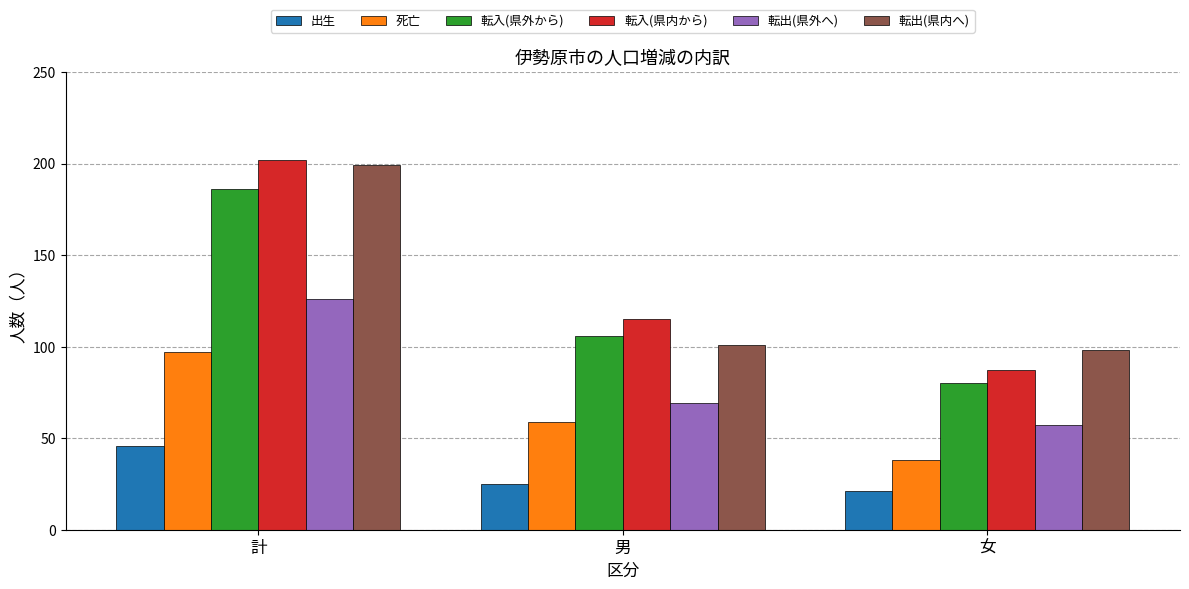

Reading left to right, list all the values displayed in this chart.

出生: 46	25	21
死亡: 97	59	38
転入(県外から): 186	106	80
転入(県内から): 202	115	87
転出(県外へ): 126	69	57
転出(県内へ): 199	101	98